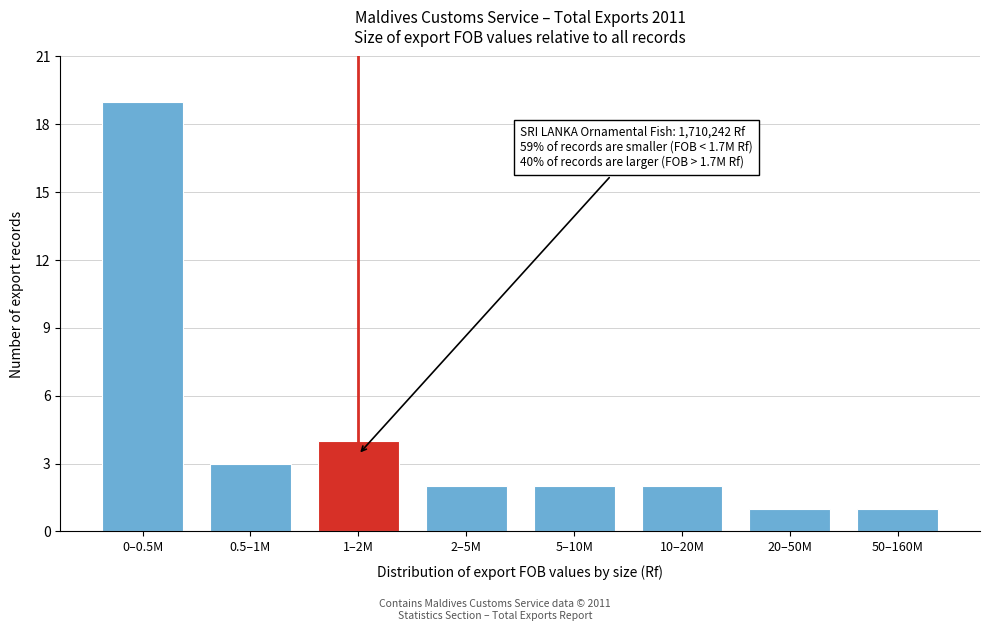

Reading right to left, list all the values displayed in this chart.

1	1	2	2	2	4	3	19